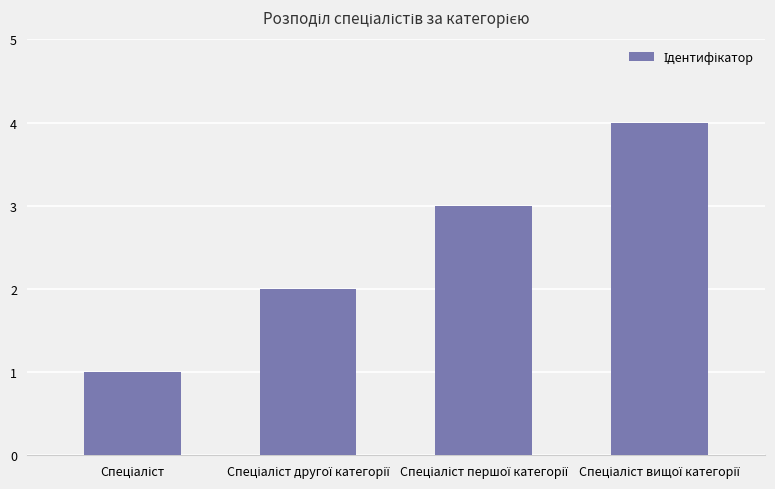

What is the greatest value displayed?

4